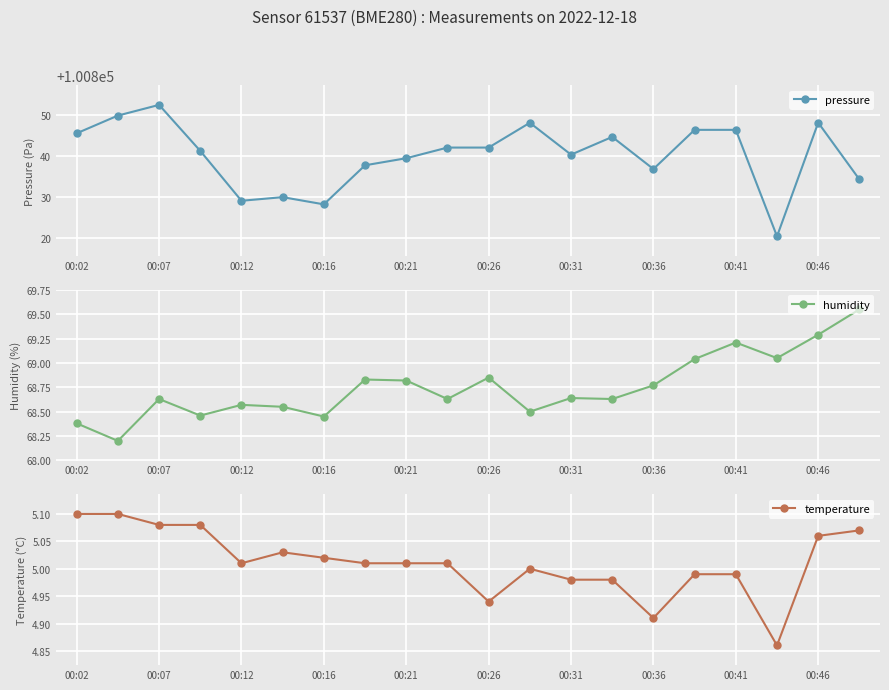

True or false: humidity and pressure intersect in this chart.

False